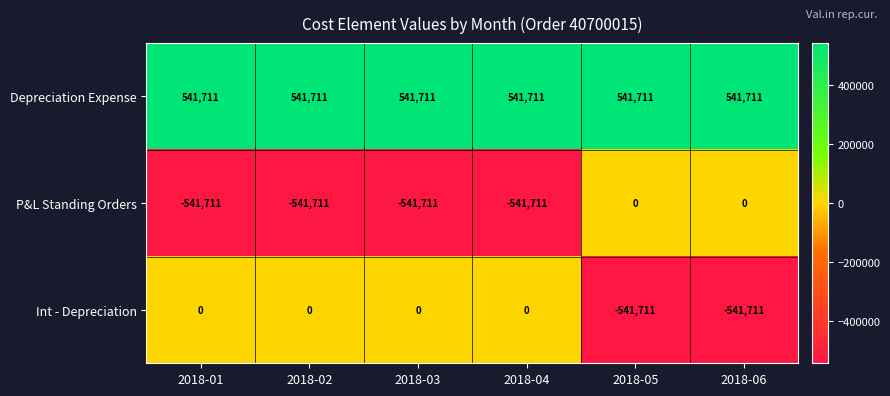

What is the difference between the maximum and minimum values in the Int - Depreciation series?

541711